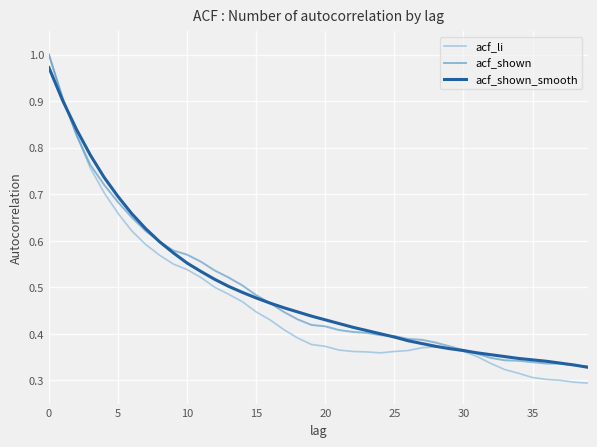

Which series has the largest range (max minus min)?

acf_li